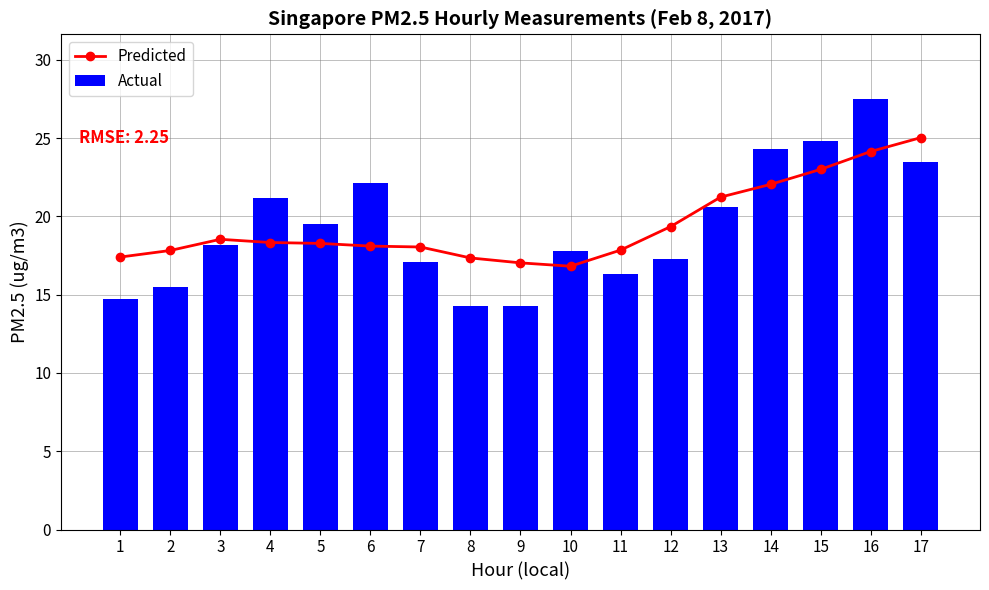

Reading left to right, what are all the values shown in this chart?

Predicted: 17.4	17.8	18.5	18.3	18.3	18.1	18.0	17.3	17.0	16.8	17.8	19.3	21.2	22.0	23.0	24.1	25.0
Actual: 14.7	15.5	18.2	21.2	19.5	22.1	17.1	14.3	14.3	17.8	16.3	17.3	20.6	24.3	24.8	27.5	23.5